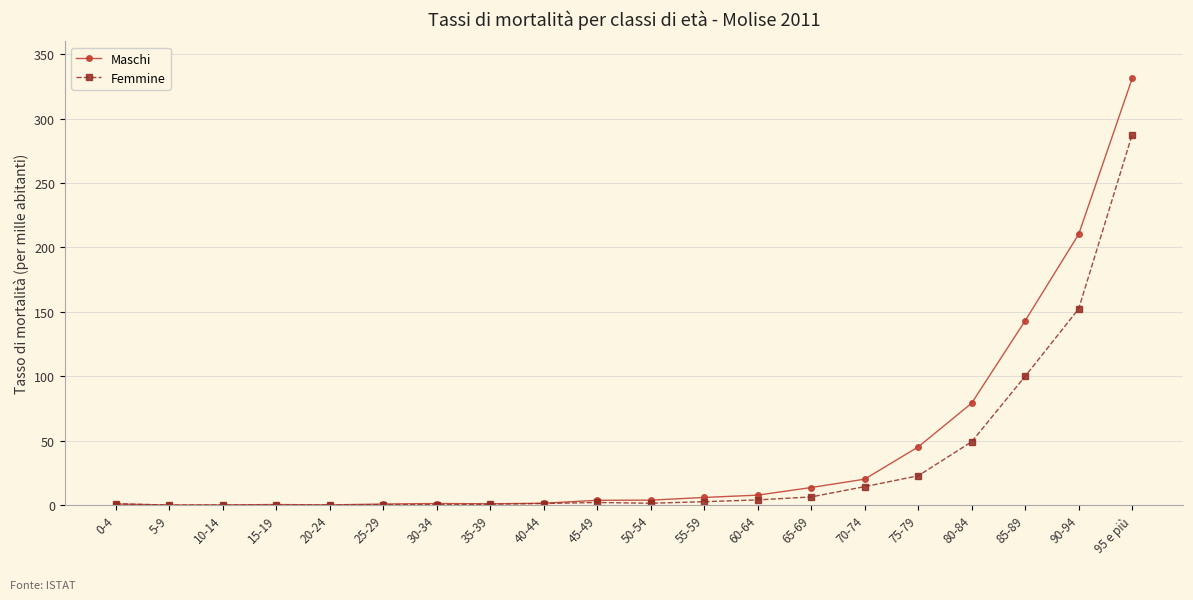

Which series has the widest spread of values?

Maschi